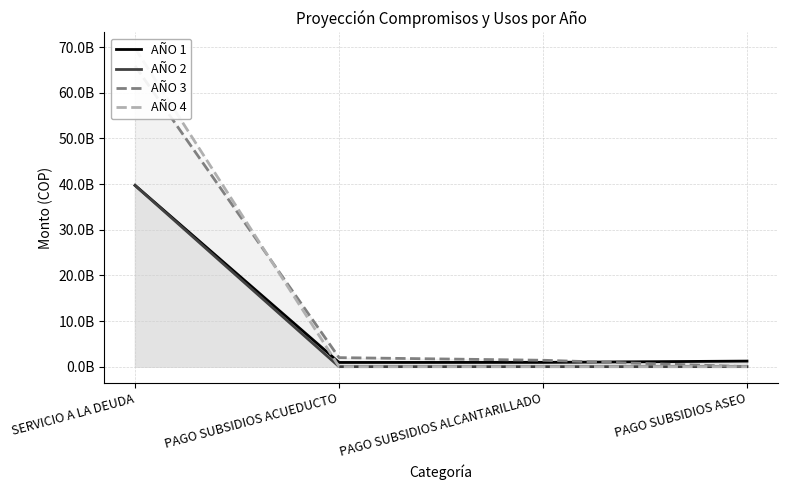

At which category does AÑO 1 reach its first local valley?

PAGO SUBSIDIOS ACUEDUCTO